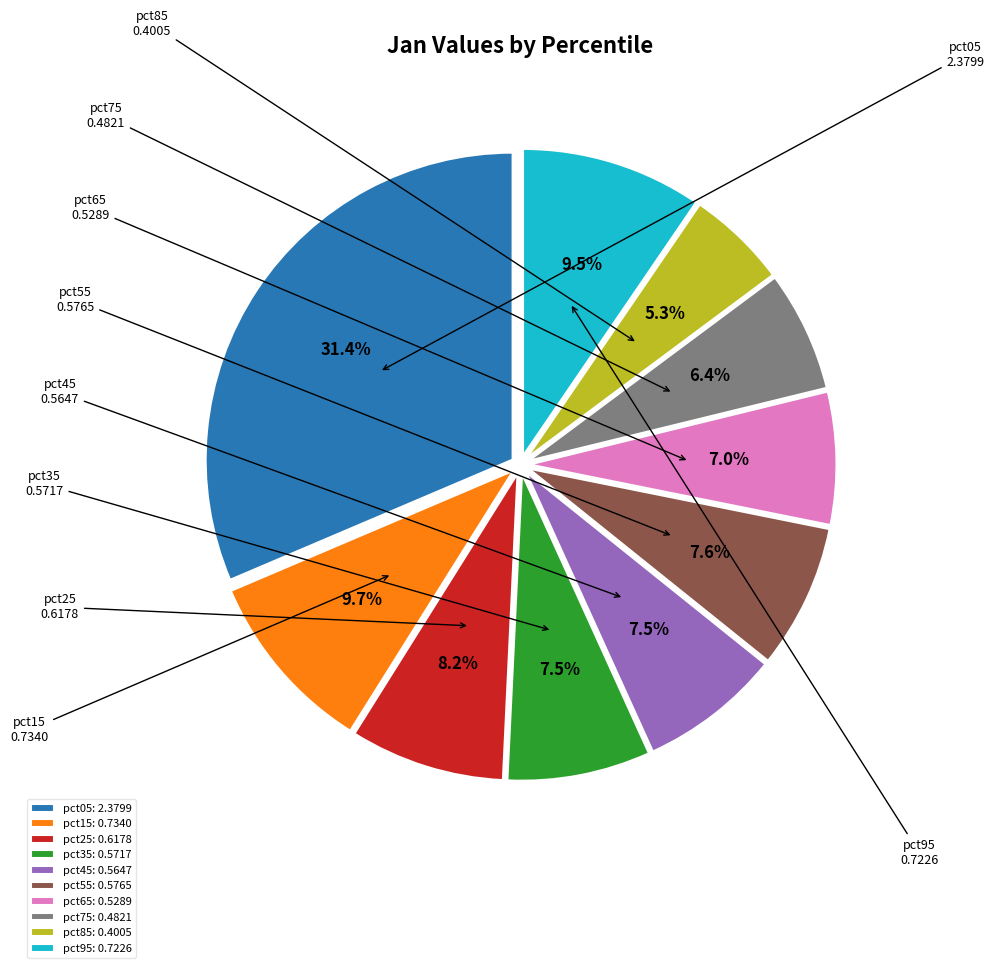

Combined, what portion of the pie is pct45 and pct95?

17.0%